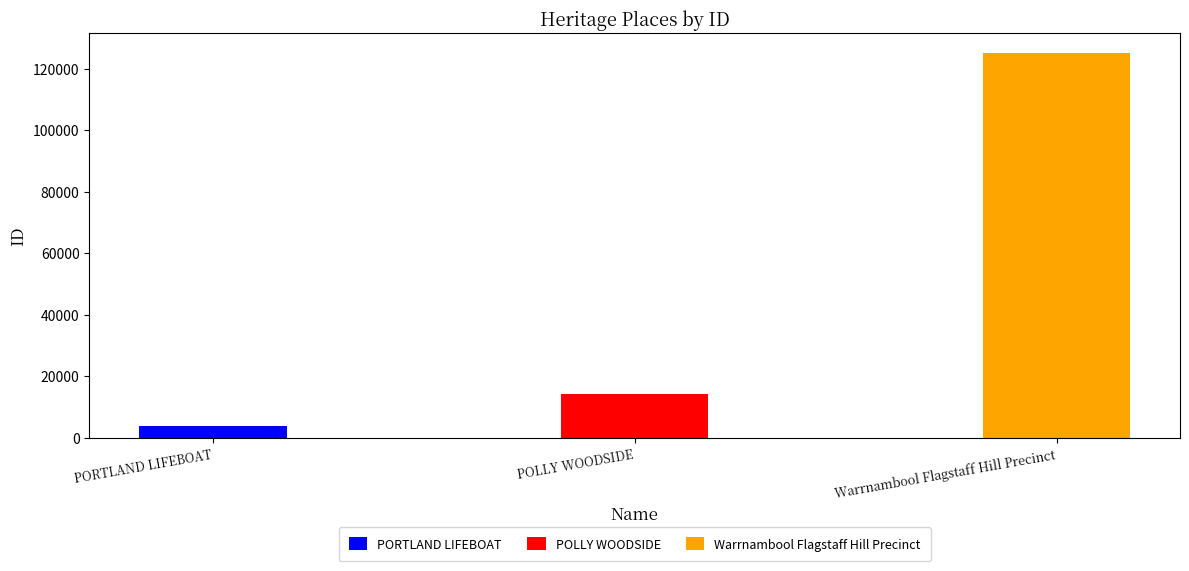

What is the sum of the values at POLLY WOODSIDE and Warrnambool Flagstaff Hill Precinct?

139609